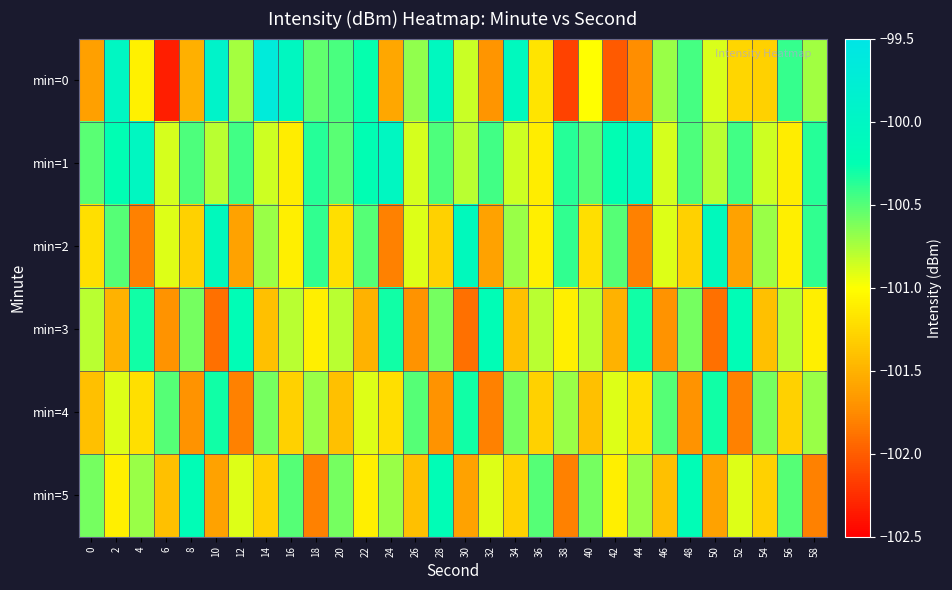

What is the spread (max minus min) of values at 54?

0.8